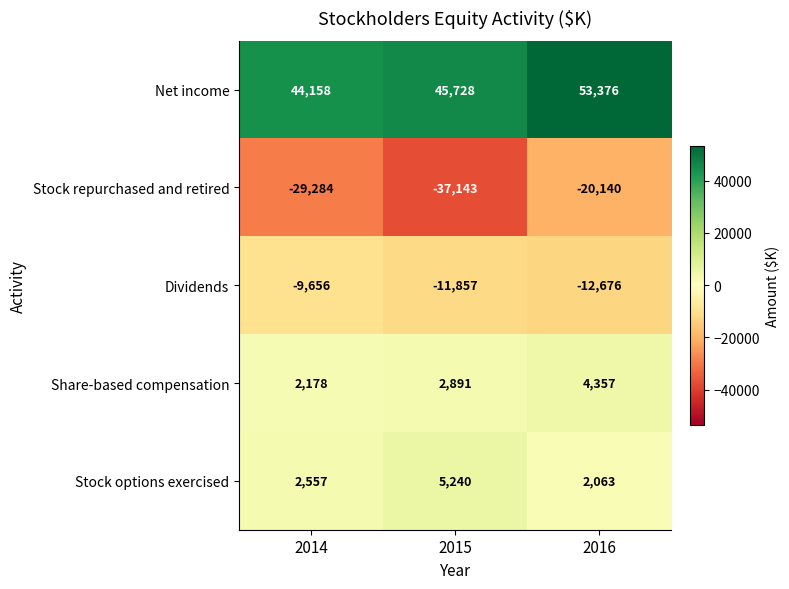

What is the difference between the Stock repurchased and retired values at 2015 and 2016?

17003